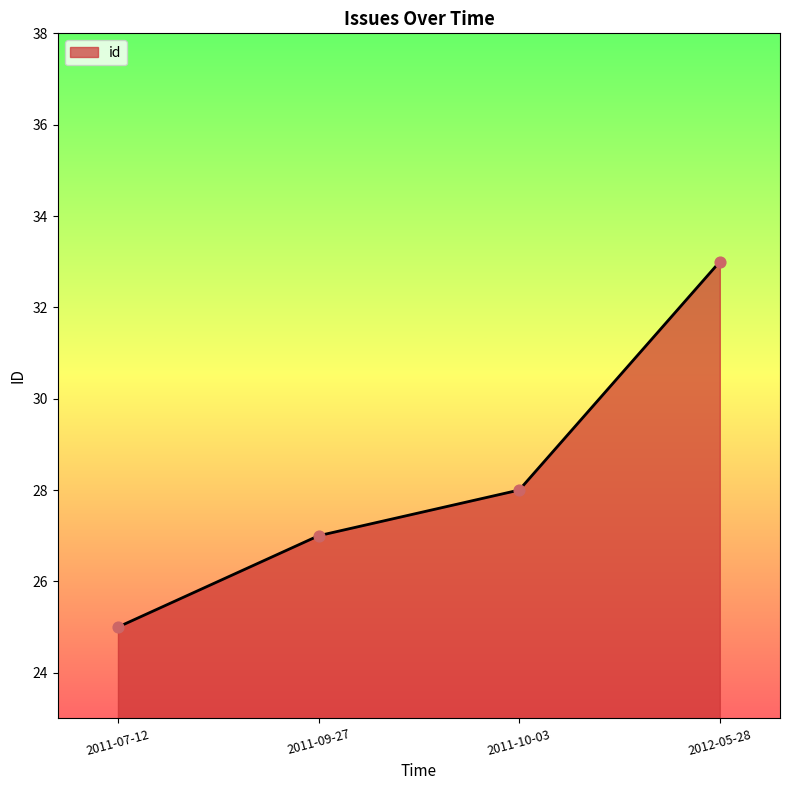

Approximately how many times larger is the value at 2011-10-03 compared to 2011-09-27?

1.0